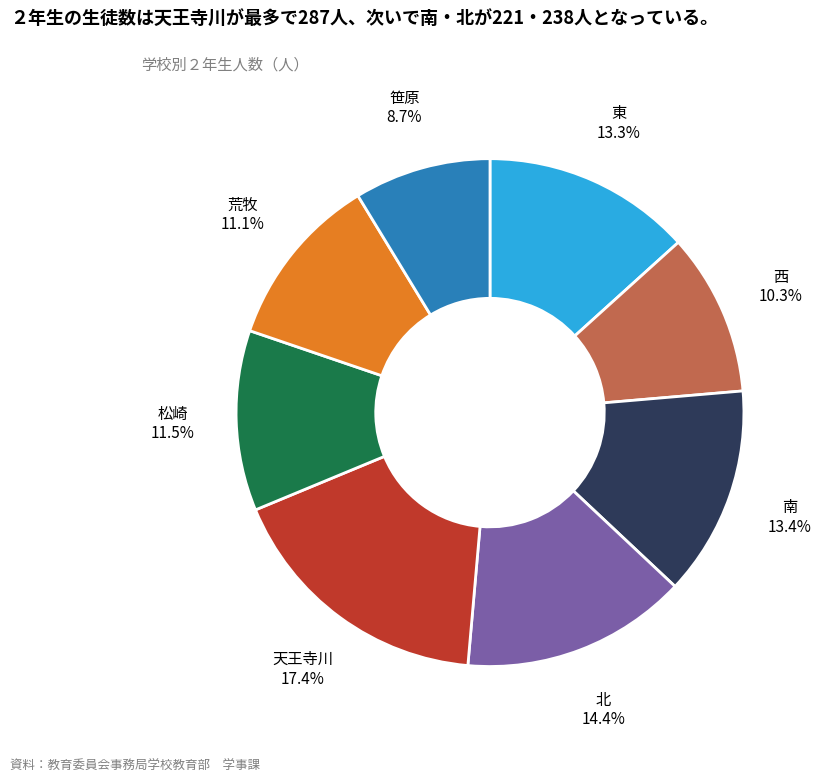

How many slices are in this pie chart?

8